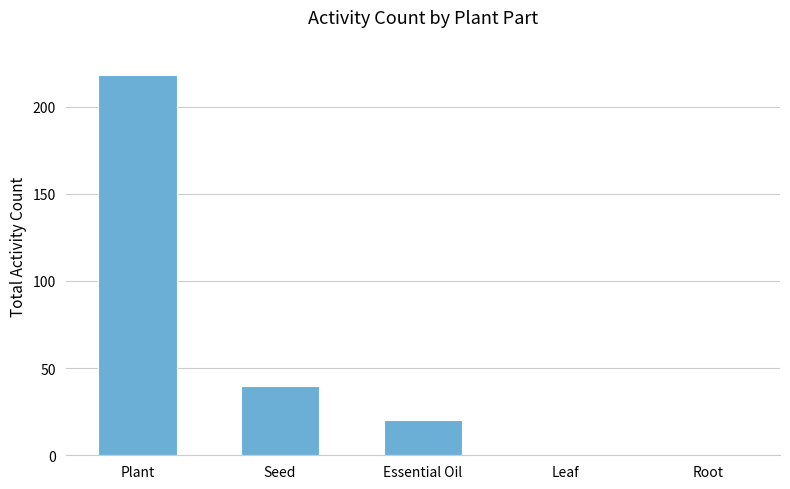

Where does the data first go above 20?

Plant